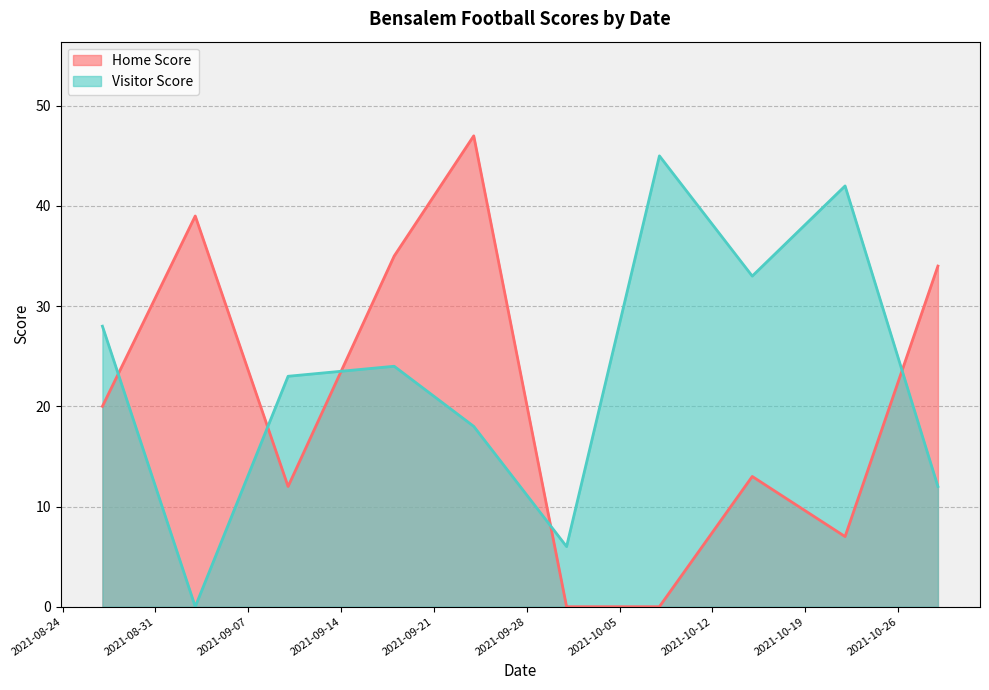

What is the label of the 4th point from the left?

2021-09-18